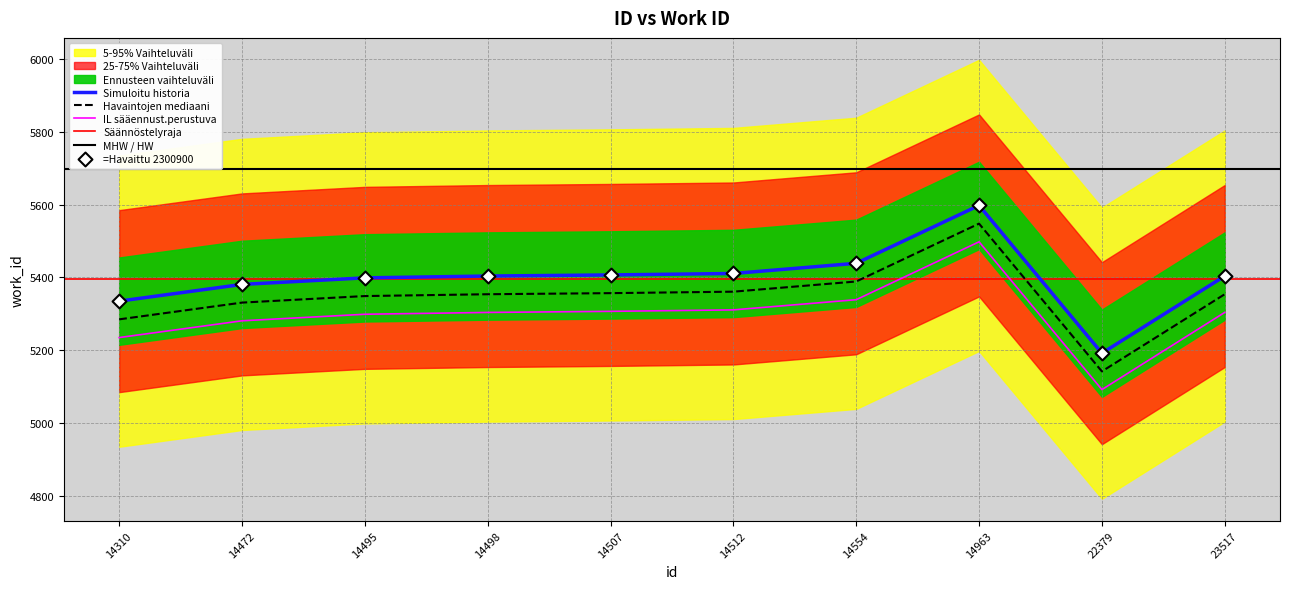

Between 14310 and 14963, which is larger?

14963